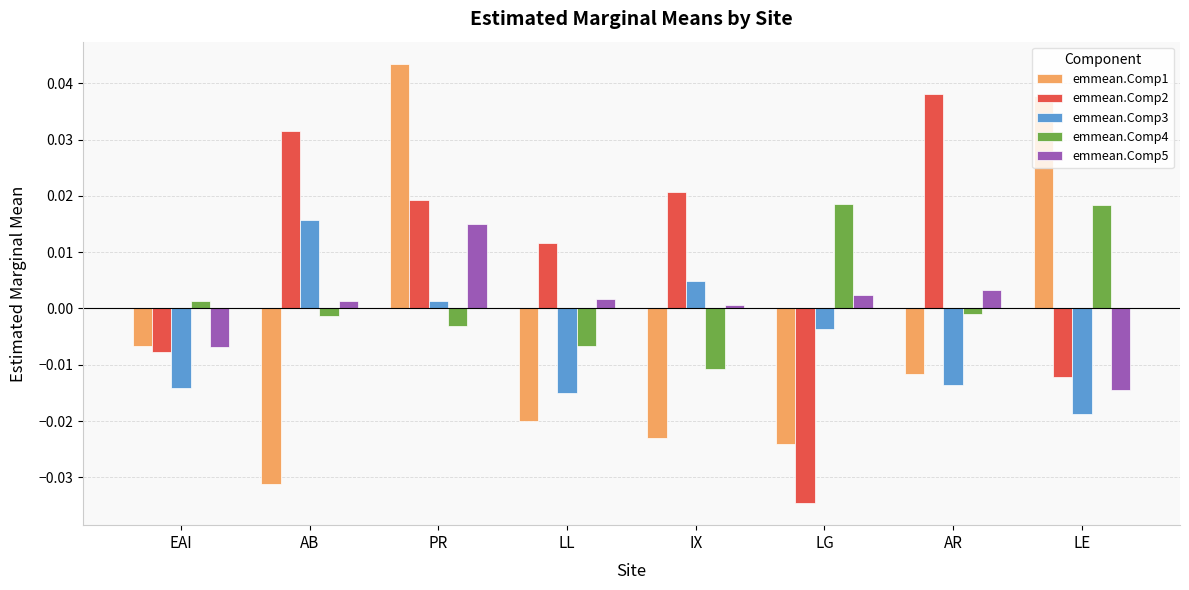

What is the difference between the highest and lowest values at AR?

0.1